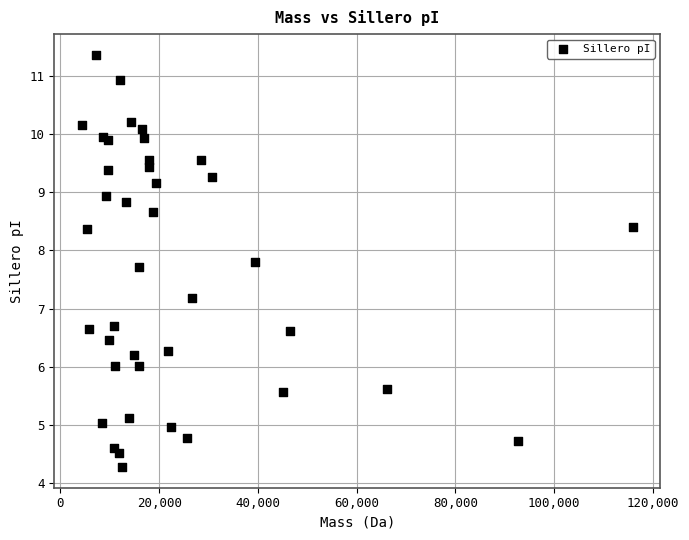

What Y value in the scatter plot is closest to 7?

7.2